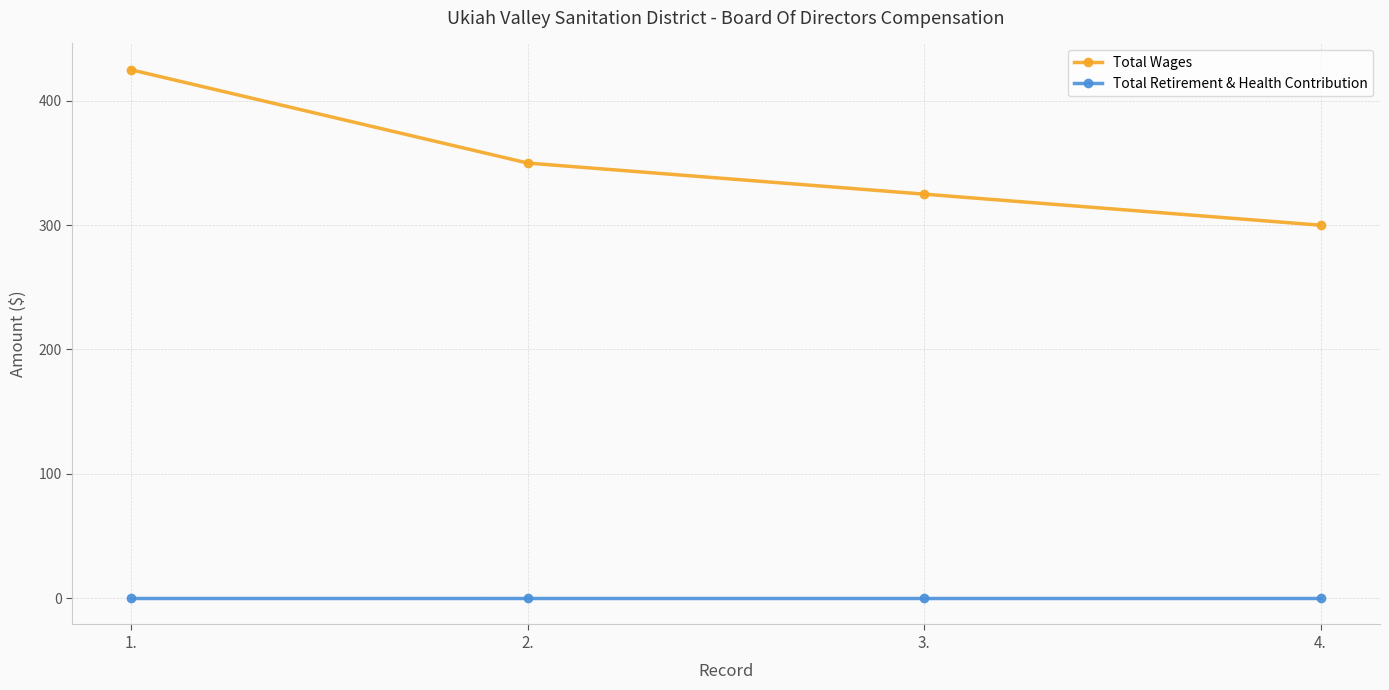

True or false: Total Retirement & Health Contribution and Total Wages intersect in this chart.

False